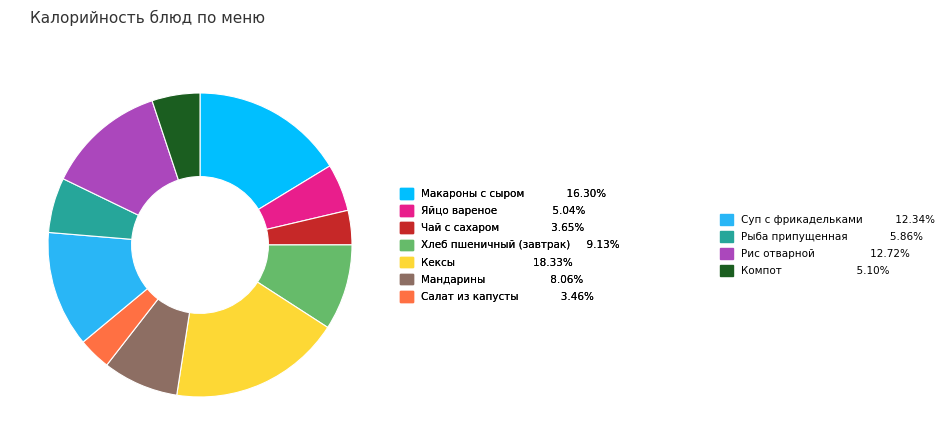

Which category has the biggest portion of the pie?

Кексы